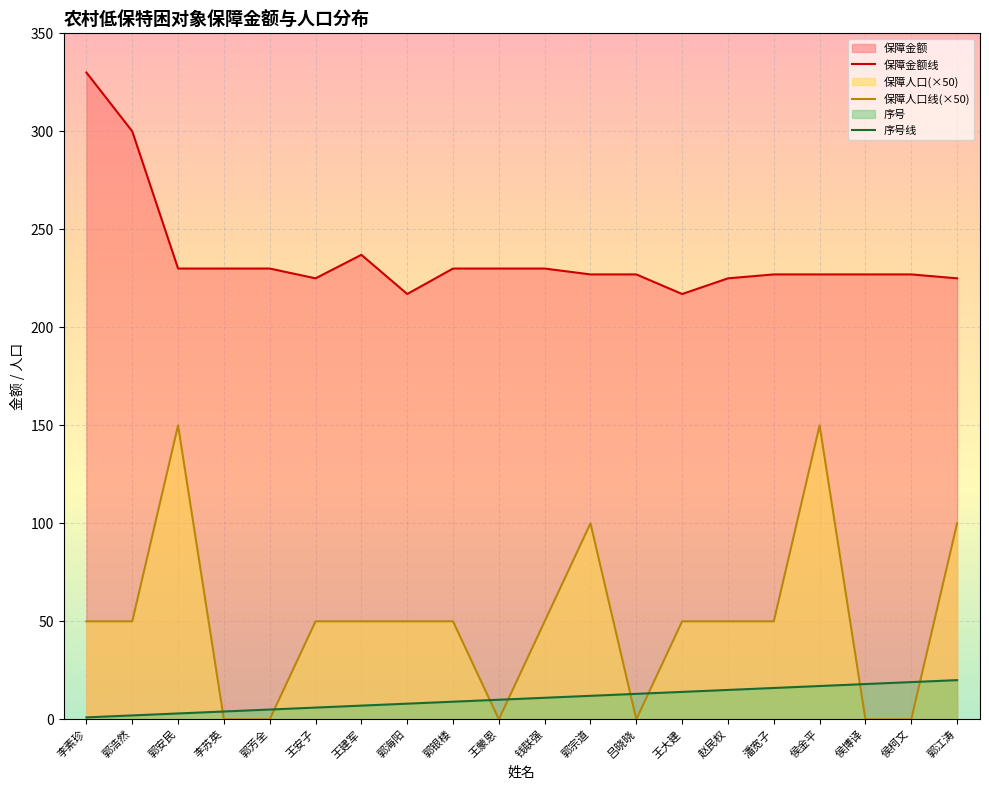

What is the total value across all series at 赵民权?

290